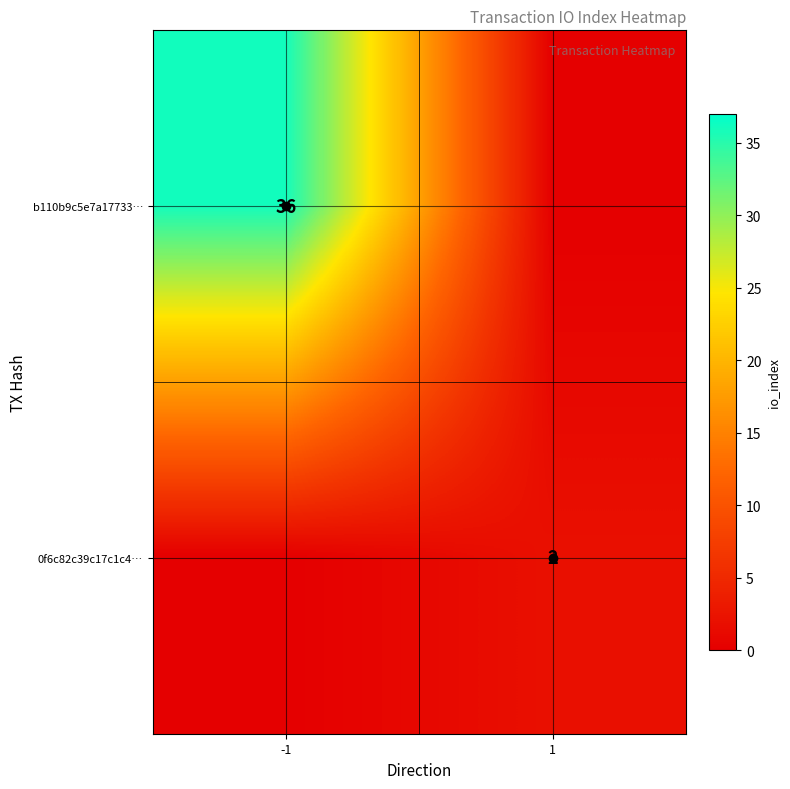

At -1, list the series in order from smallest to largest.

0f6c82c39c17c1c4…, b110b9c5e7a17733…